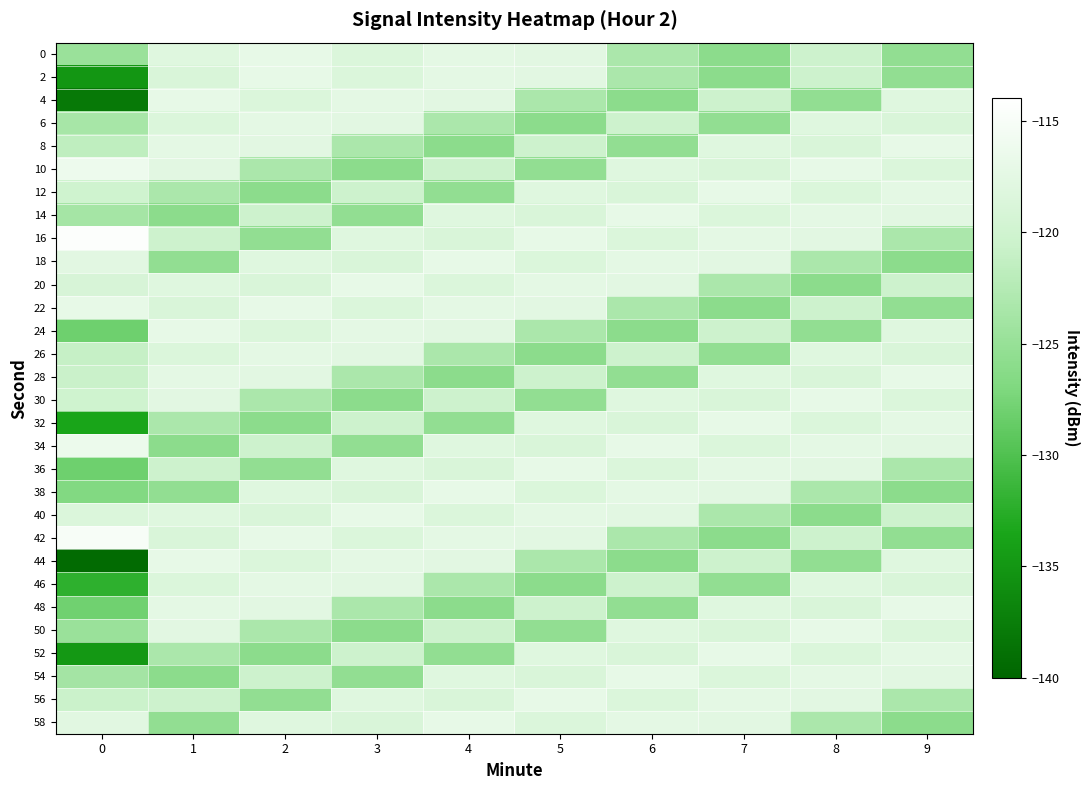

What is the spread (max minus min) of values at 2?

8.9